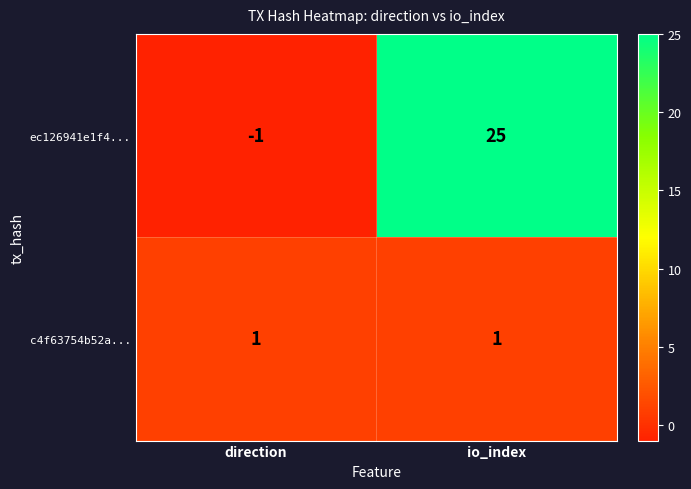

True or false: ec126941e1f4... has a value of -1 at direction.

True